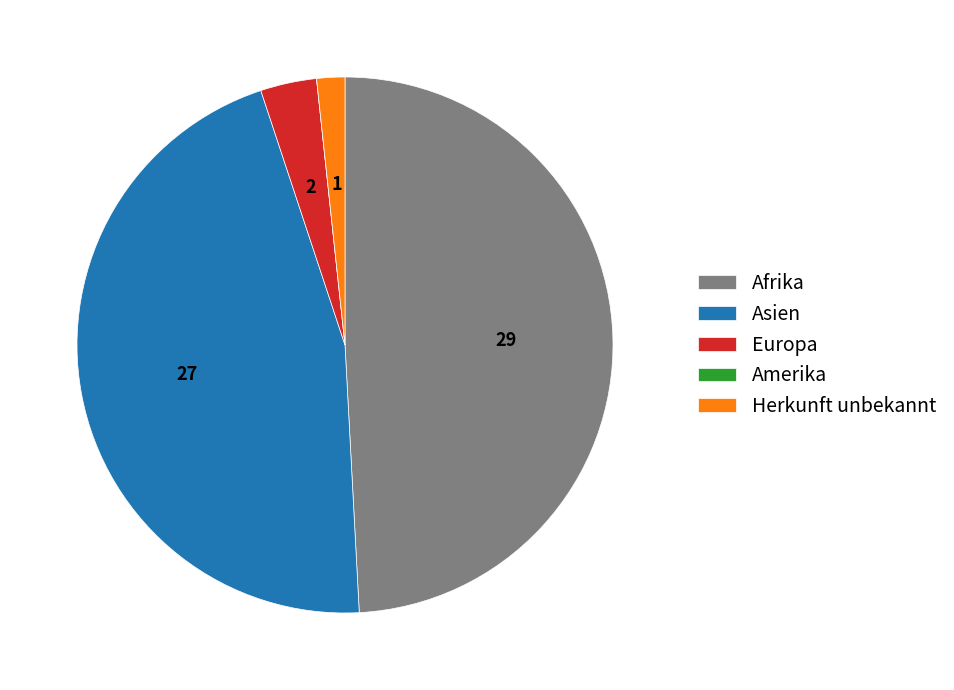

Which slice is the largest?

Afrika